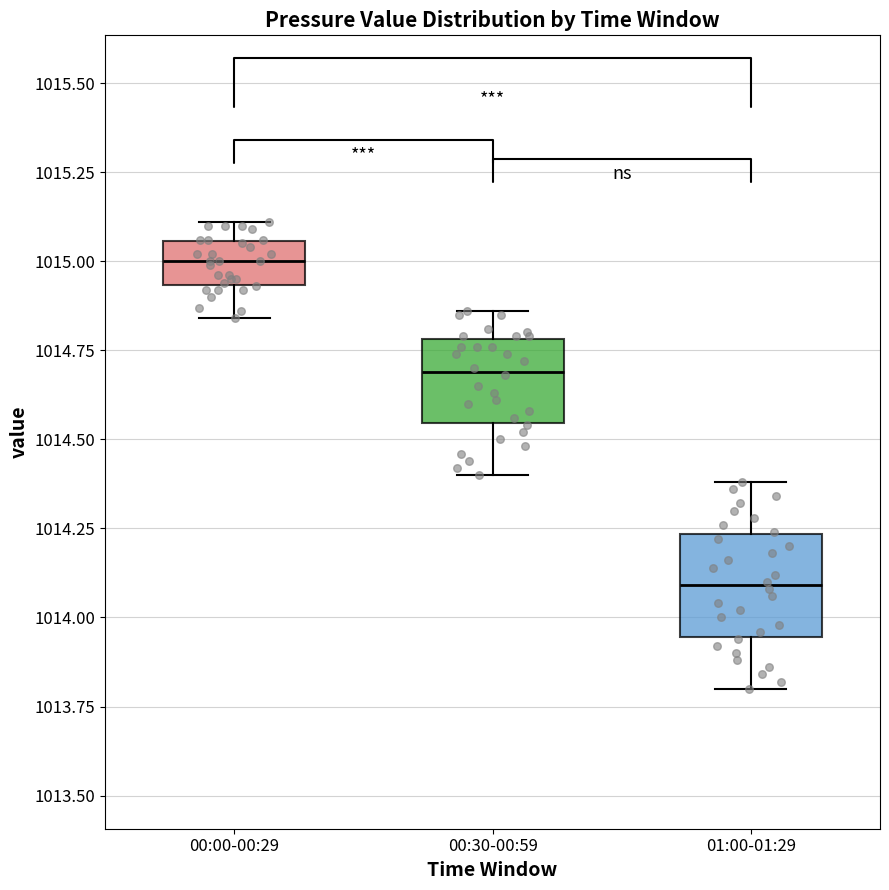

Where is the lower edge of the box for 00:30-00:59 on the y-axis? The values are not printed on the chart, so give them approximately, as read against the axis.

1014.55